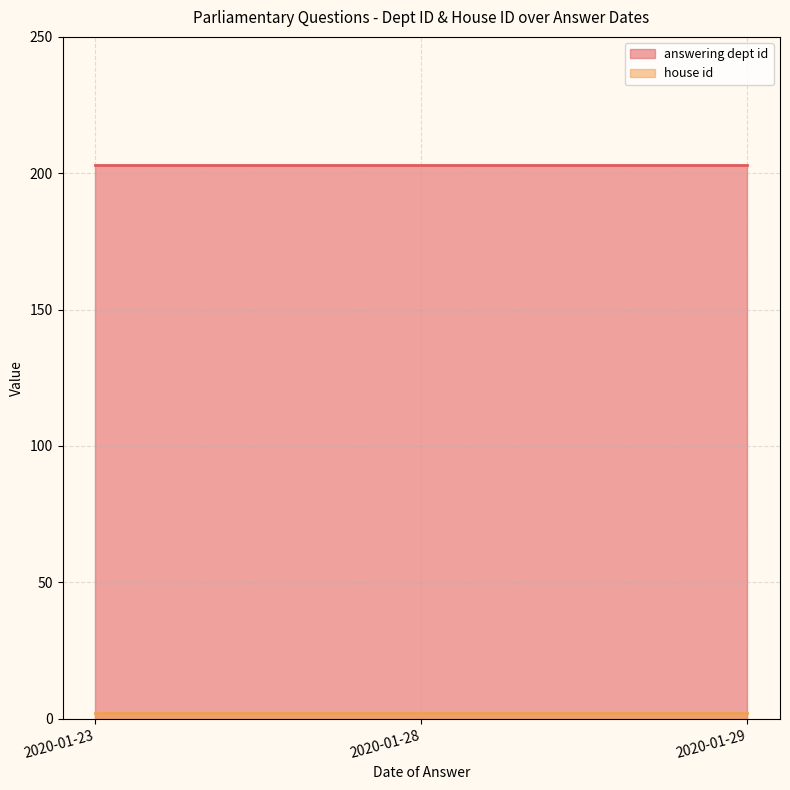

What is the approximate value of answering dept id at 2020-01-29?

203